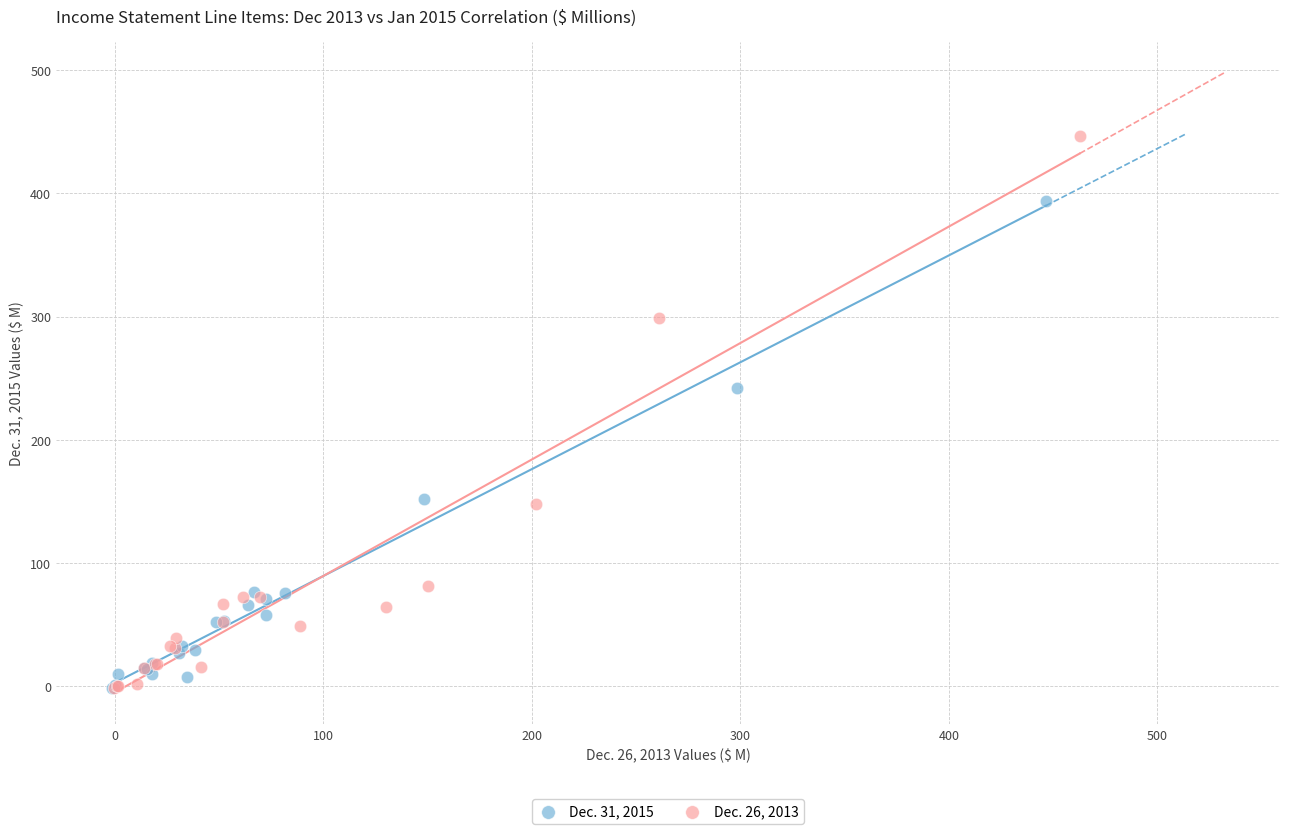

Which series reaches the maximum Y coordinate?

Dec. 26, 2013